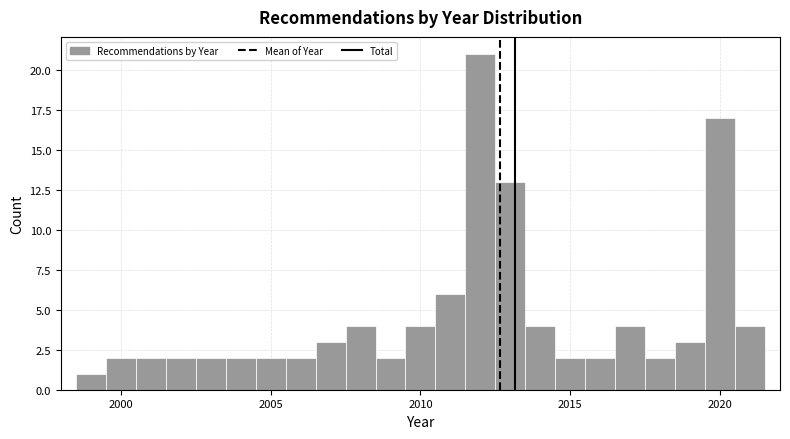

Around what value on the x-axis is the tallest bar? Give the approximate position of its centre, as read against the axis.

2012.0